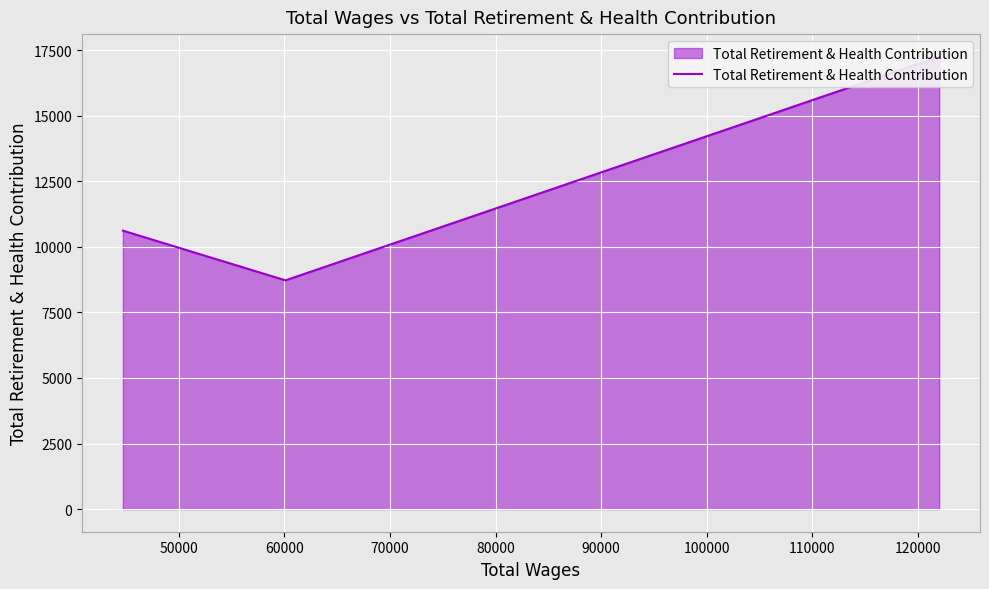

How many lines are shown in the chart?

1